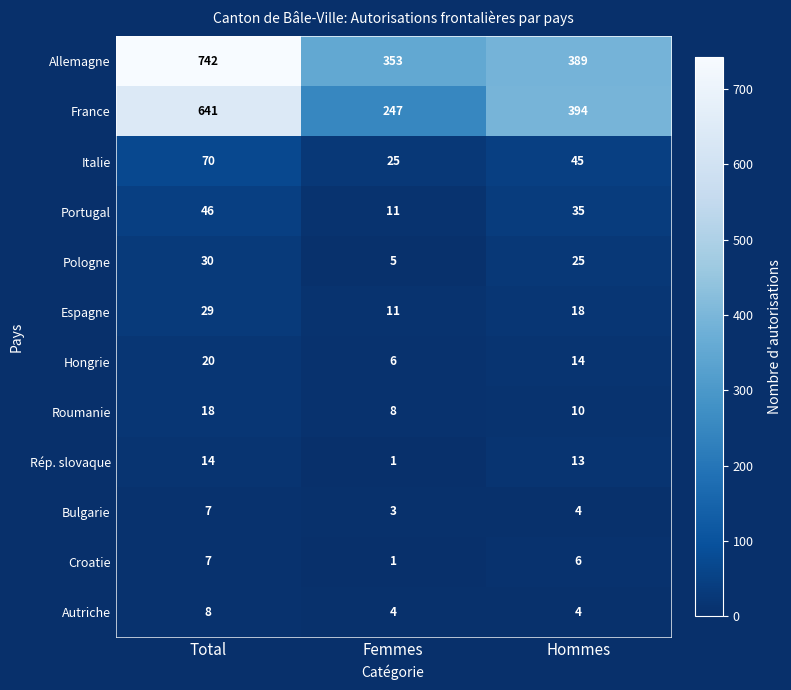

What is the total value across all series at Total?

1632